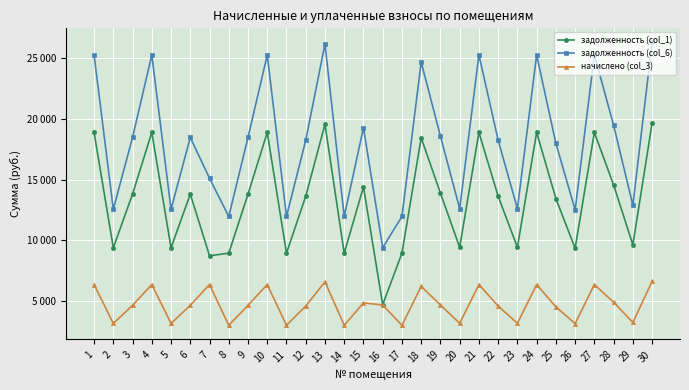

How many interior local peaks does the задолженность (col_6) series have?

9